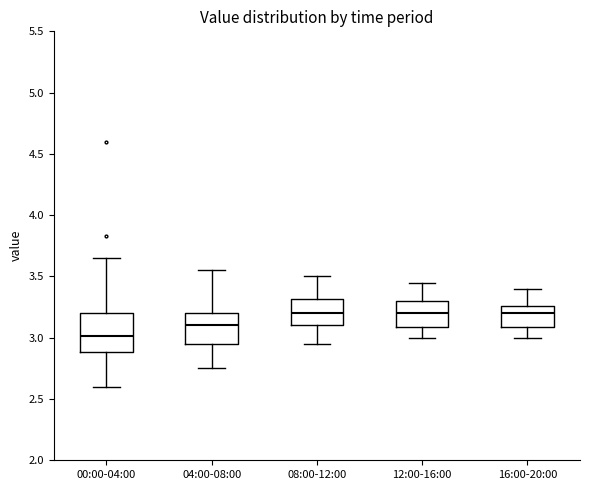

Reading left to right, transcribe this box plot: for each box, give where its median line is, the range the box spans, and where its two whiskers end, as read against the y-axis. The values are not printed on the chart, so give them approximately, as read against the axis.

00:00-04:00: median 3.00, box 2.90 to 3.20, whiskers 2.60 to 3.65
04:00-08:00: median 3.10, box 2.95 to 3.20, whiskers 2.75 to 3.55
08:00-12:00: median 3.20, box 3.10 to 3.30, whiskers 2.95 to 3.50
12:00-16:00: median 3.20, box 3.10 to 3.30, whiskers 3.00 to 3.45
16:00-20:00: median 3.20, box 3.10 to 3.25, whiskers 3.00 to 3.40